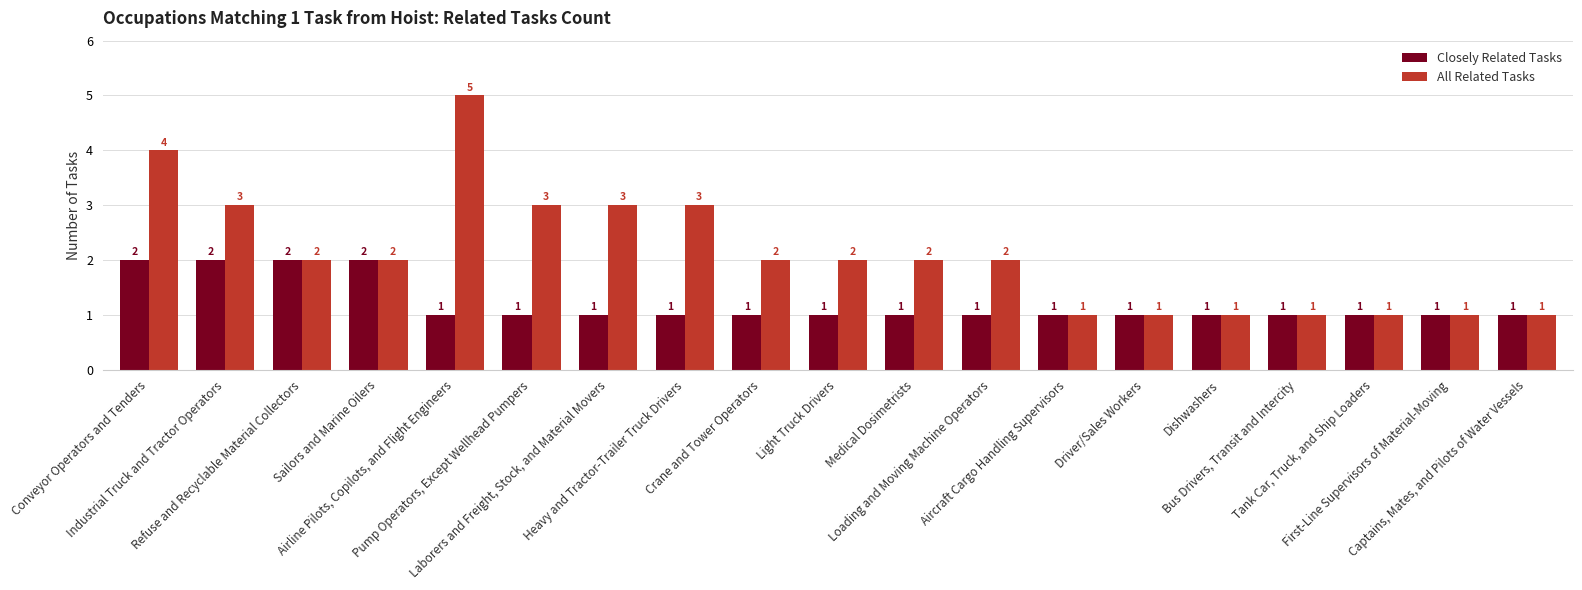

What is the highest value of the All Related Tasks series?

5